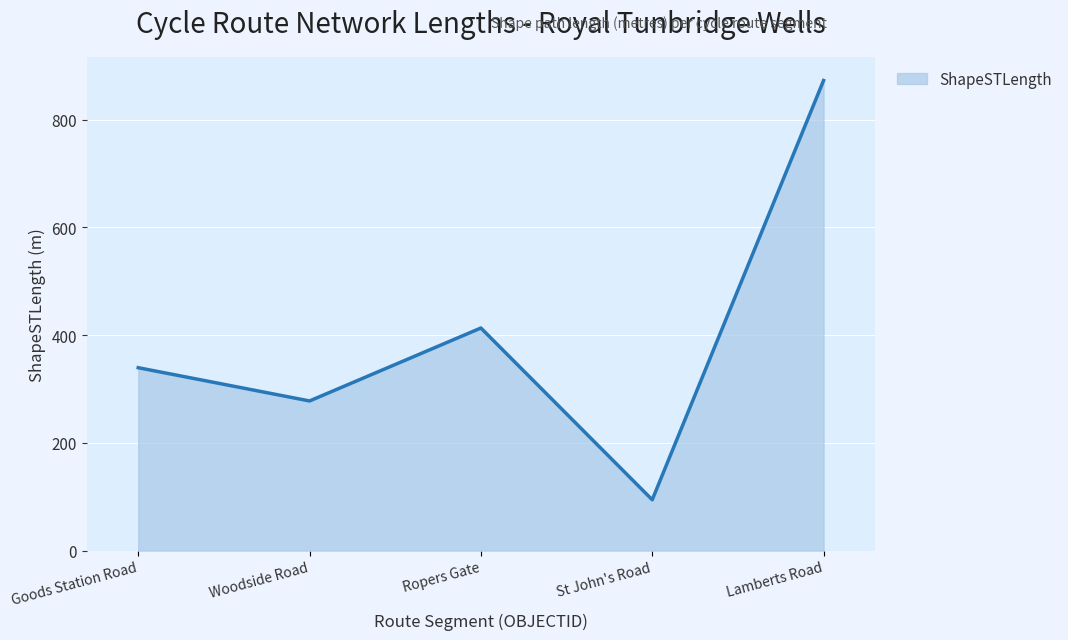

What is the difference between the maximum and minimum values?

778.4